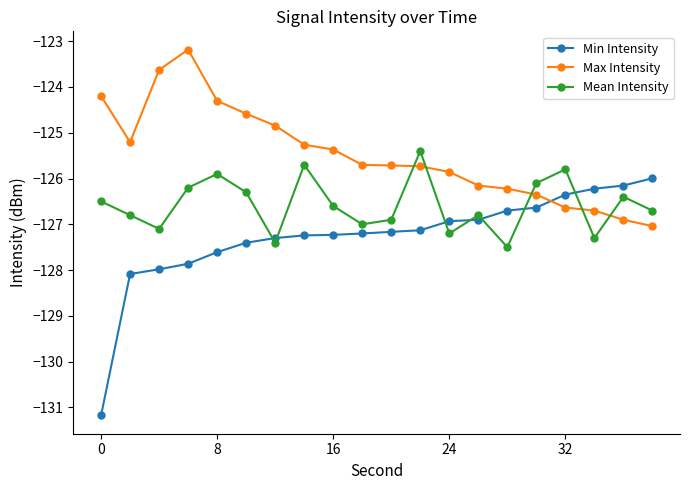

Which series has the largest total across all categories?

Max Intensity